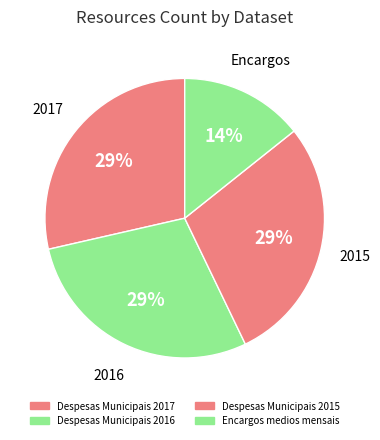

True or false: Encargos medios mensais accounts for 14% of the total.

True